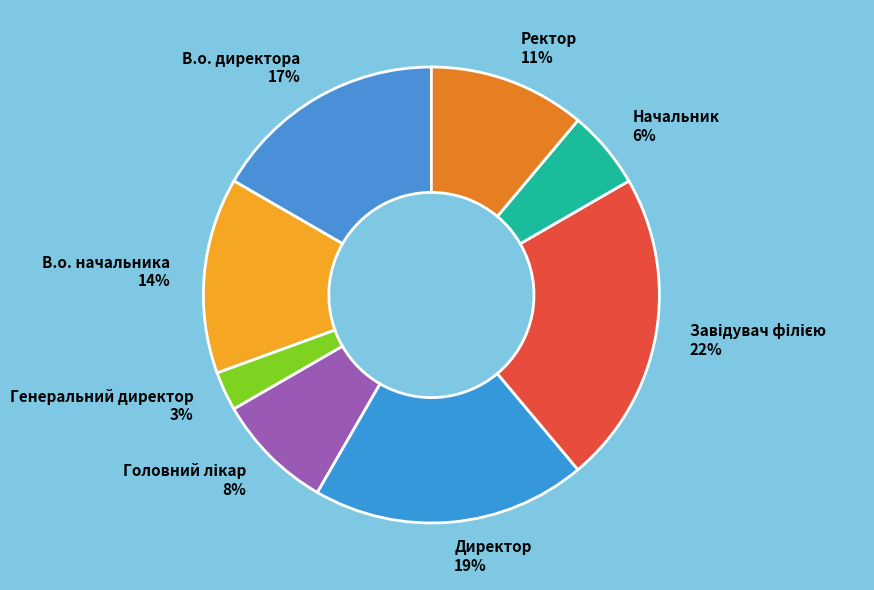

How many segments does this pie chart have?

8